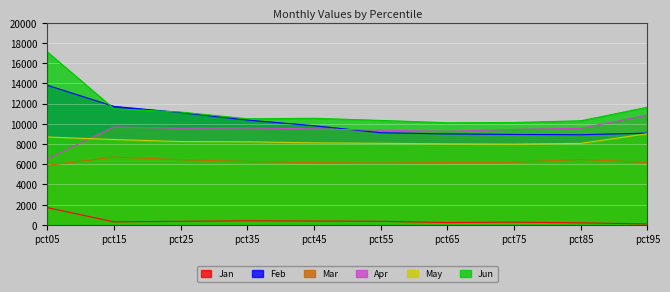

Where is May nearest to the value 8501?

pct15